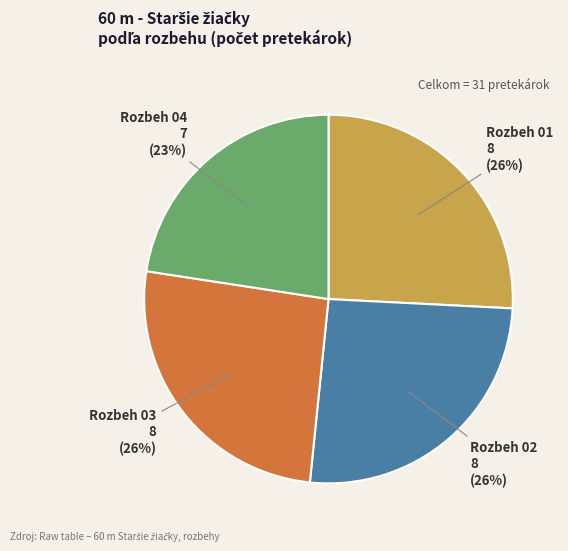

Count the number of slices in the pie.

4